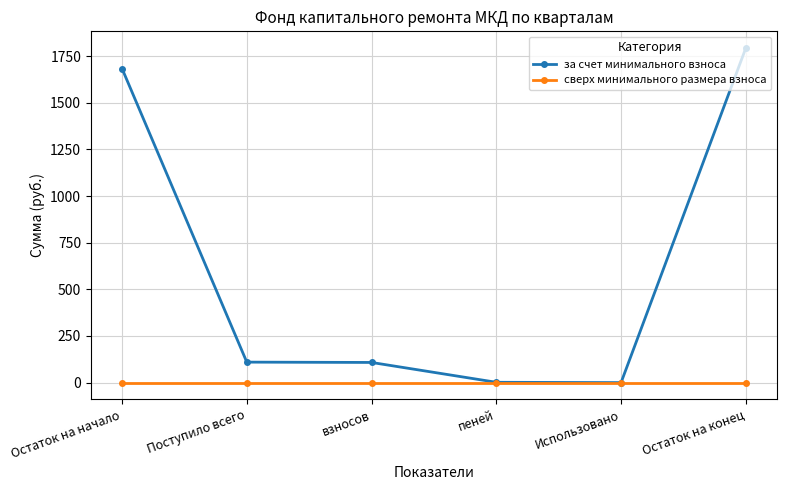

Count the number of categories in the chart.

6